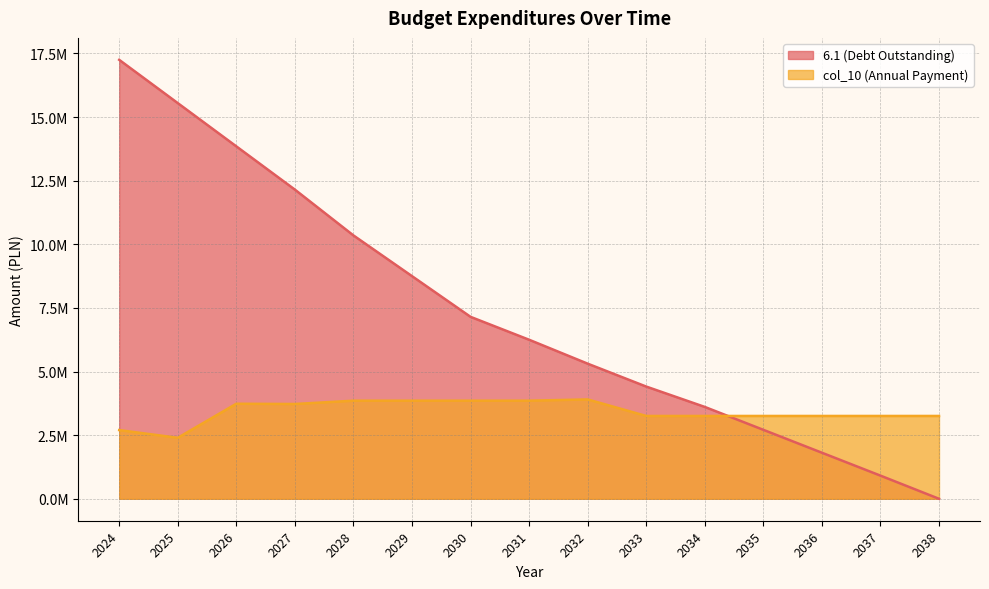

At which category is the sum across all series the highest?

2024